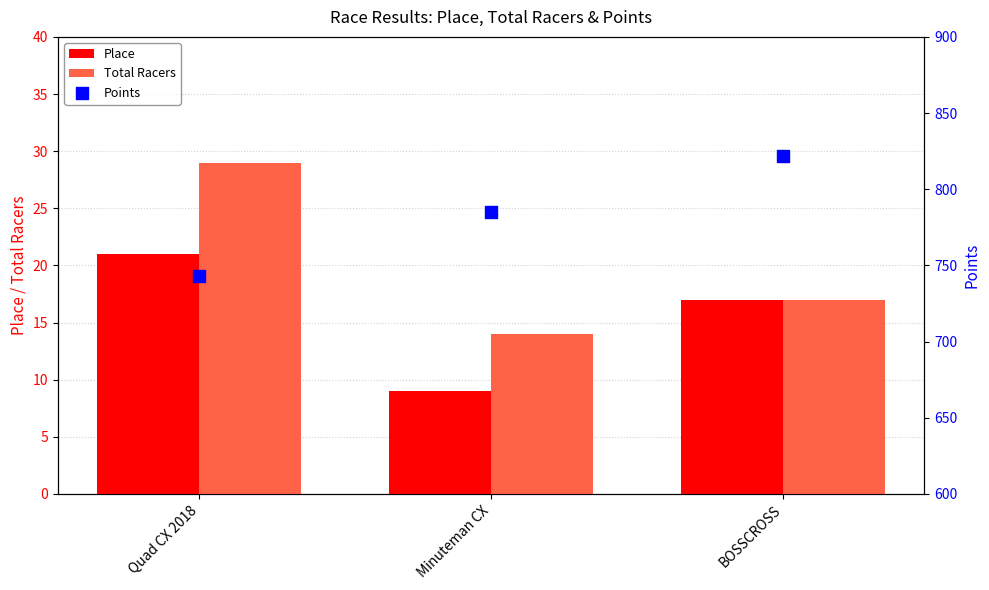

At which category is the sum across all series the highest?

BOSSCROSS